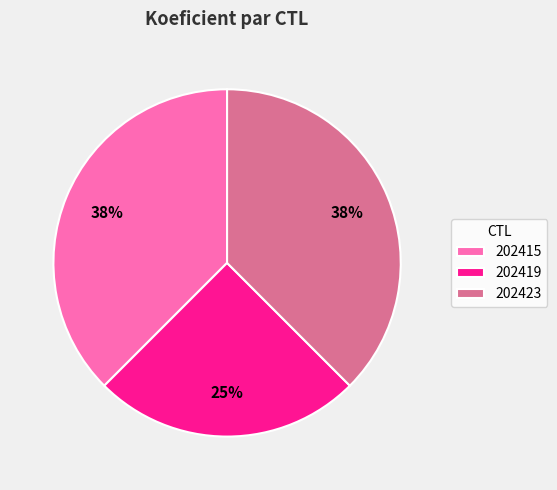

Which category has the smallest portion of the pie?

202419